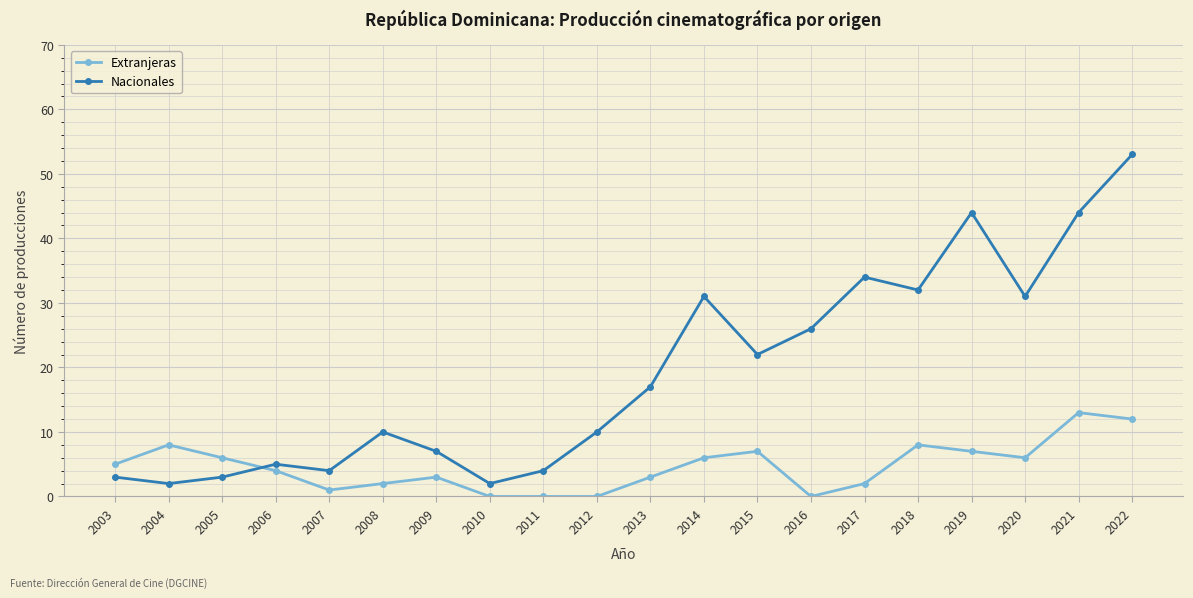

Where is Nacionales nearest to the value 27?

2016